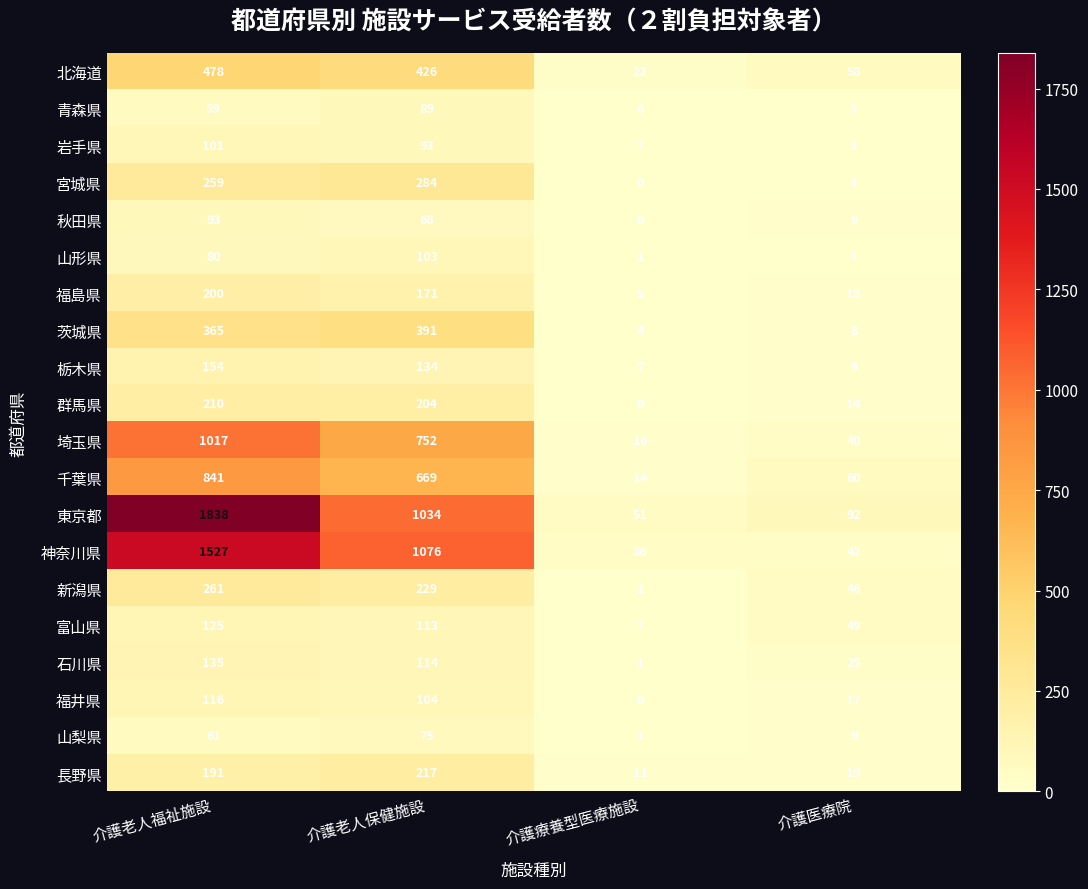

List the labels in order of 栃木県 value, smallest first.

介護療養型医療施設, 介護医療院, 介護老人保健施設, 介護老人福祉施設